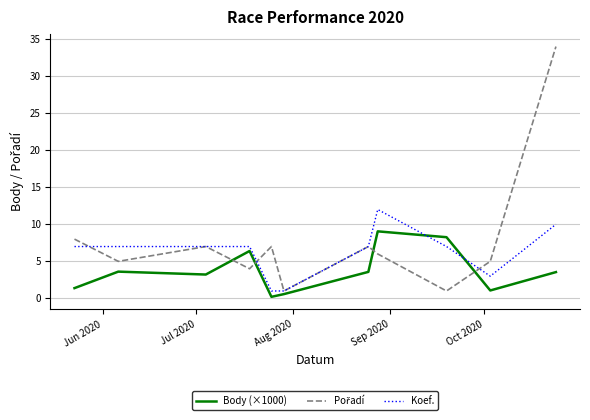

What is the maximum value shown in the chart?

34.0